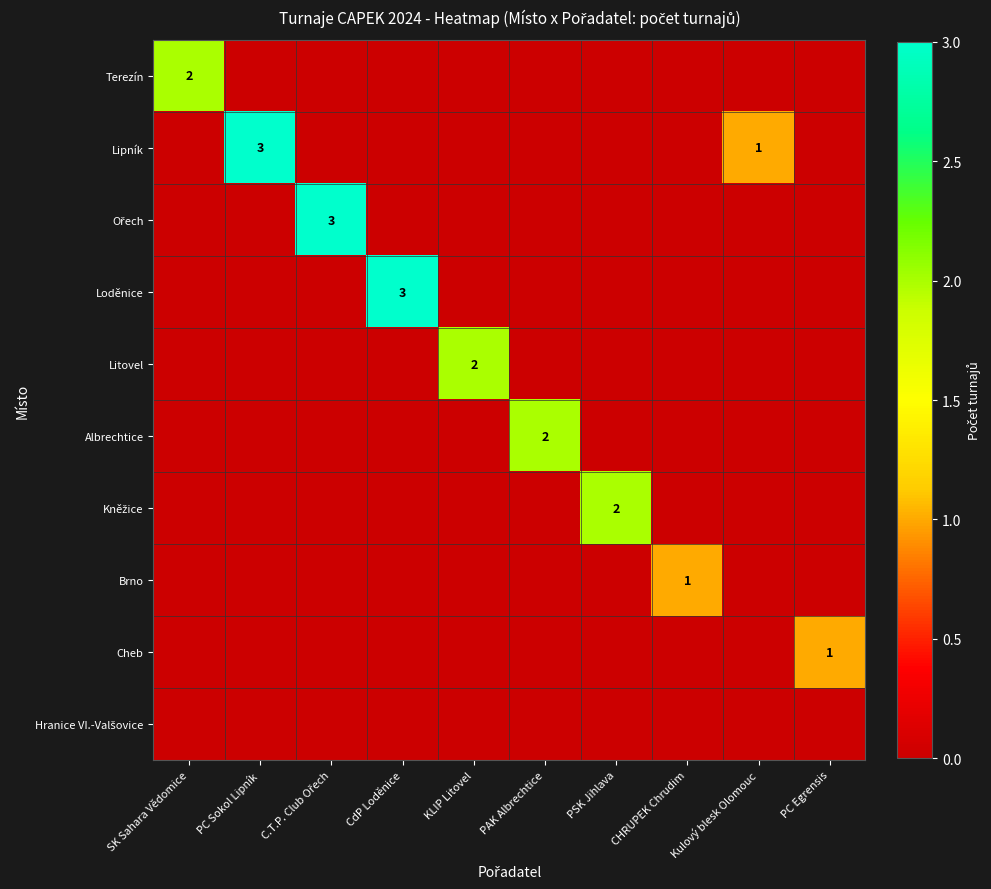

At which label does Cheb reach its peak?

PC Egrensis